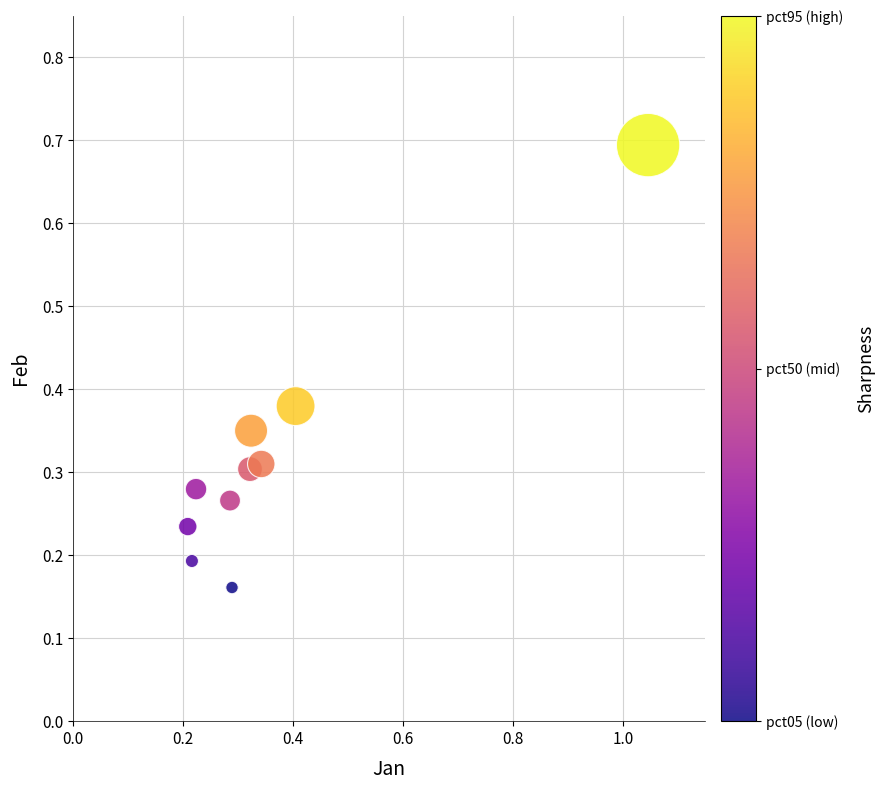

What is the range of X values (max minus min)?

0.8